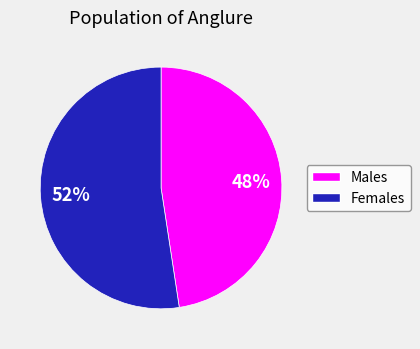

To the nearest percent, what is the average slice percentage?

50%